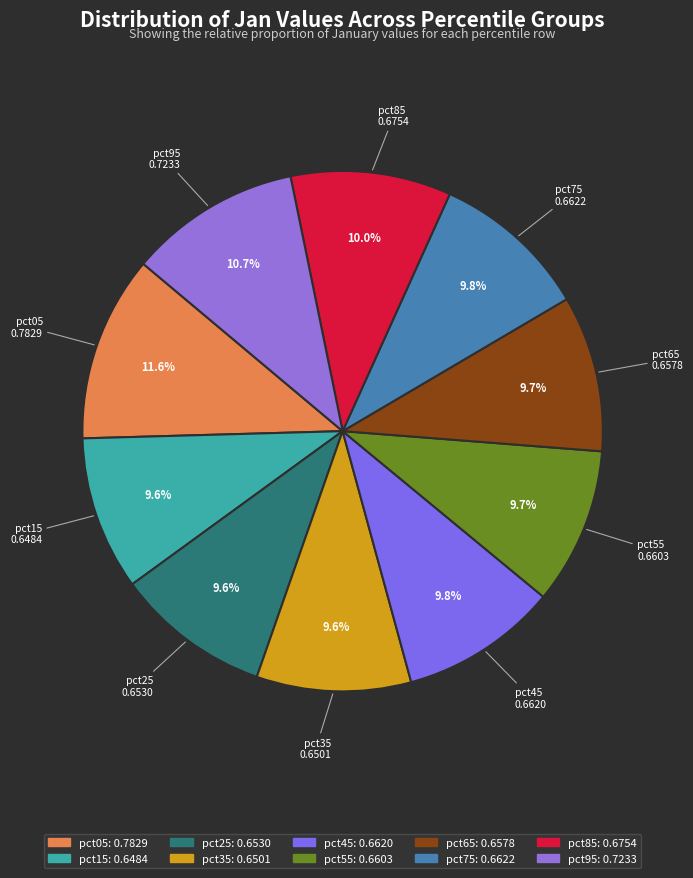

True or false: pct75 accounts for 10% of the total.

True